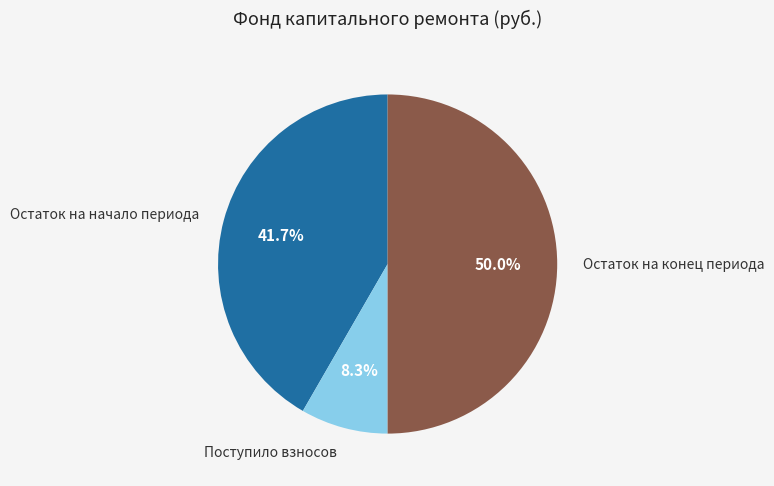

Count the number of slices in the pie.

3